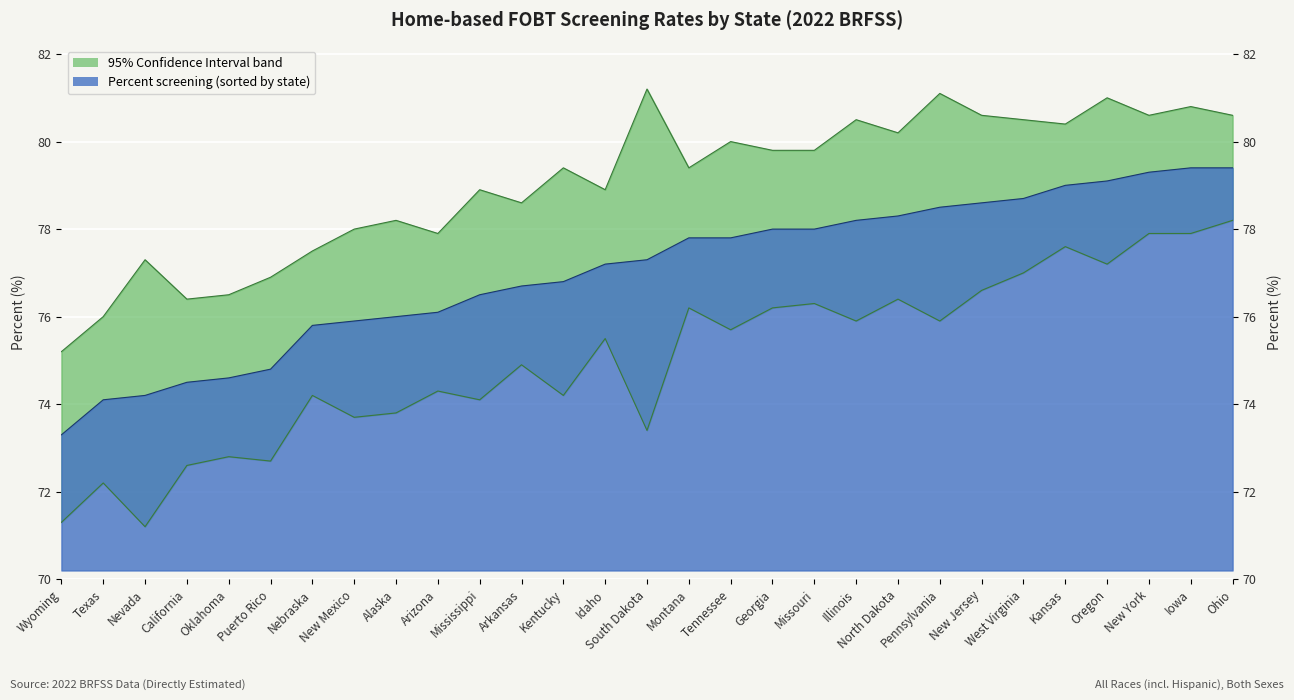

How many data points does each series have?

29